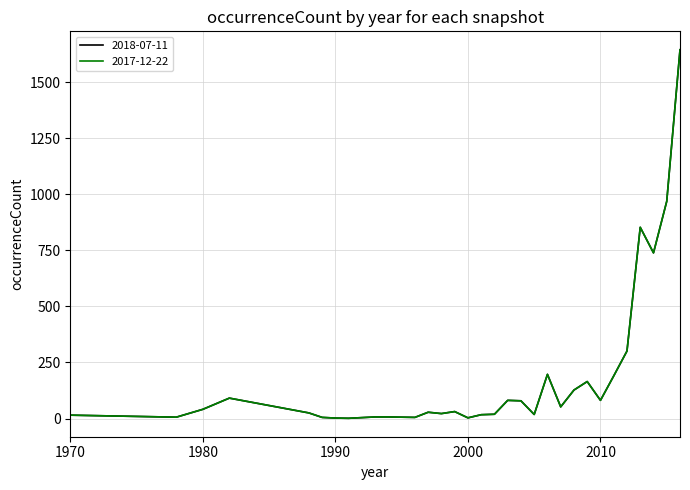

What is the value of the 2018-07-11 point at the 21st from the left?

197